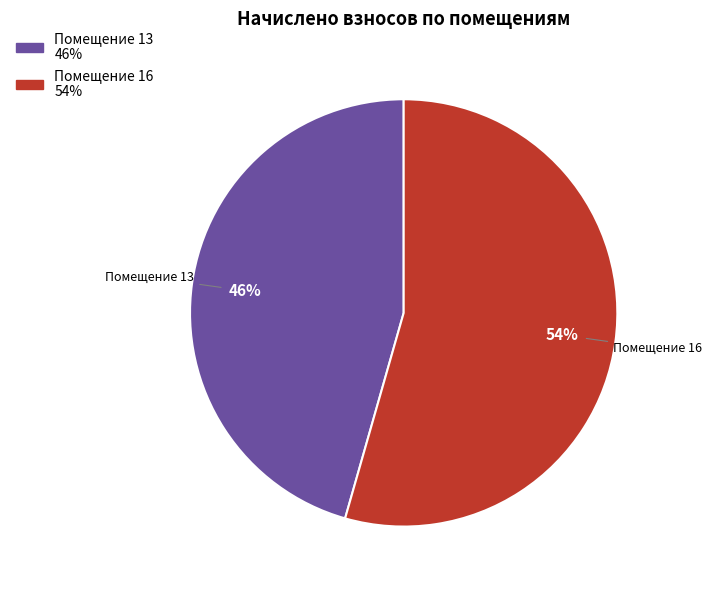

Count the number of slices in the pie.

2